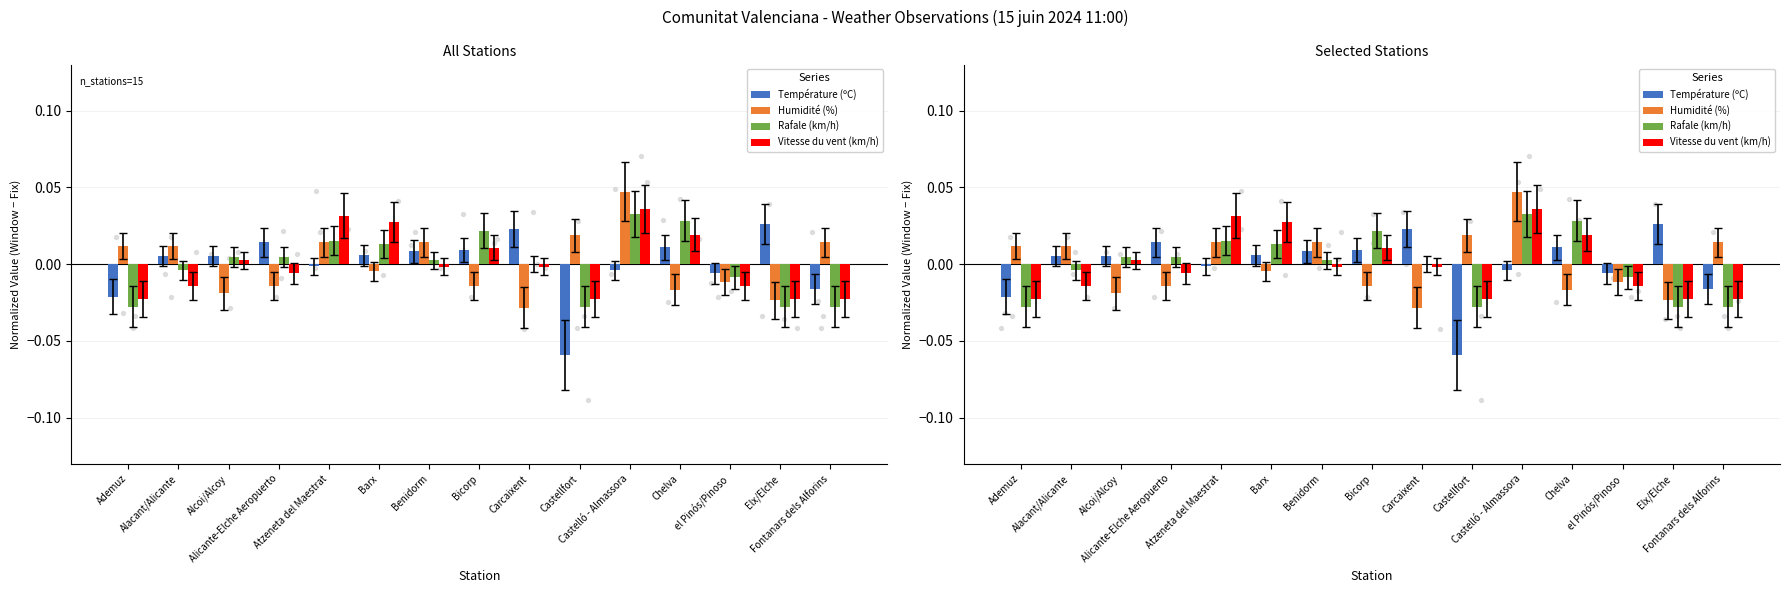

What are all the series names shown in the legend?

Température (ºC), Humidité (%), Rafale (km/h), Vitesse du vent (km/h)